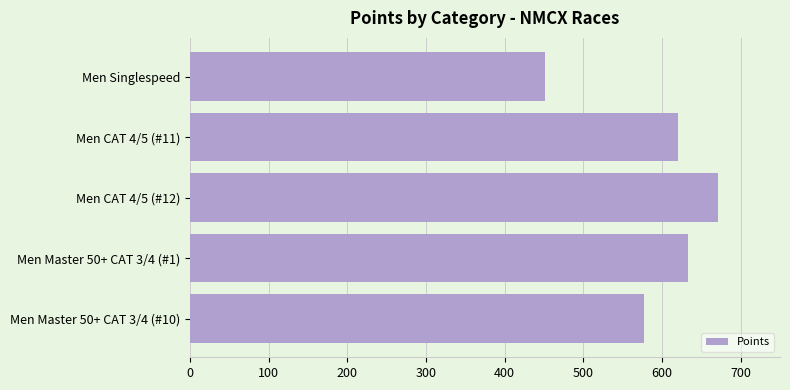

The chart shows a value of 131.9 at Men Singlespeed. True or false?

False